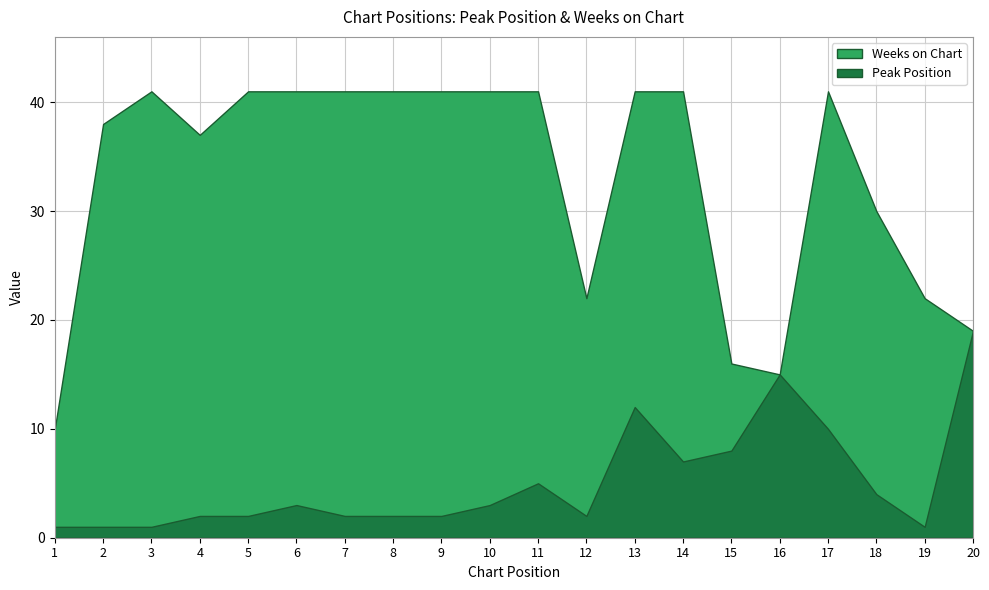

Which category has the highest value across all series?

3